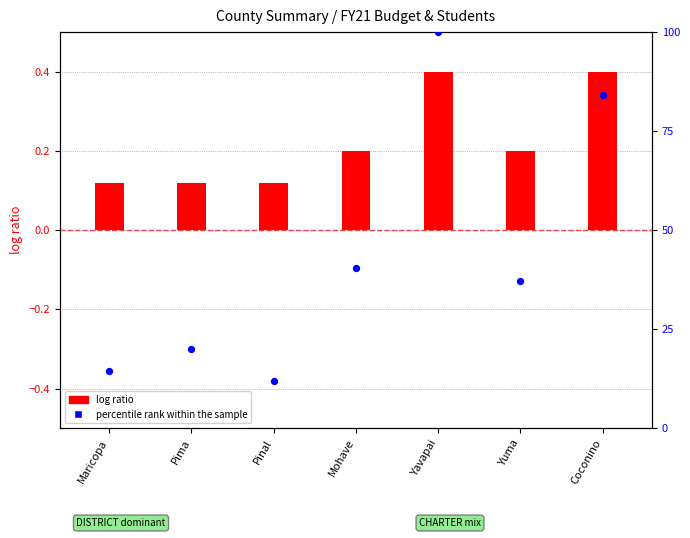

What is the total value across all series at Yavapai?

100.4